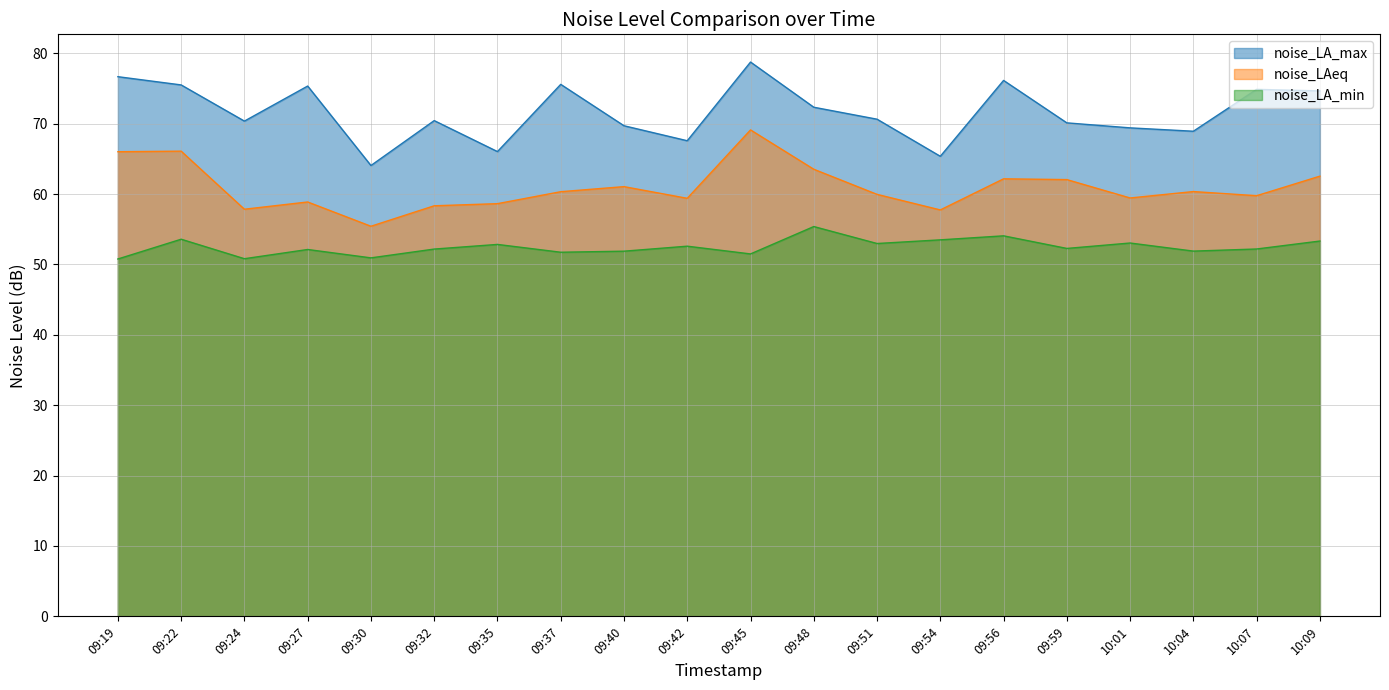

What position from the left is 10:09?

20